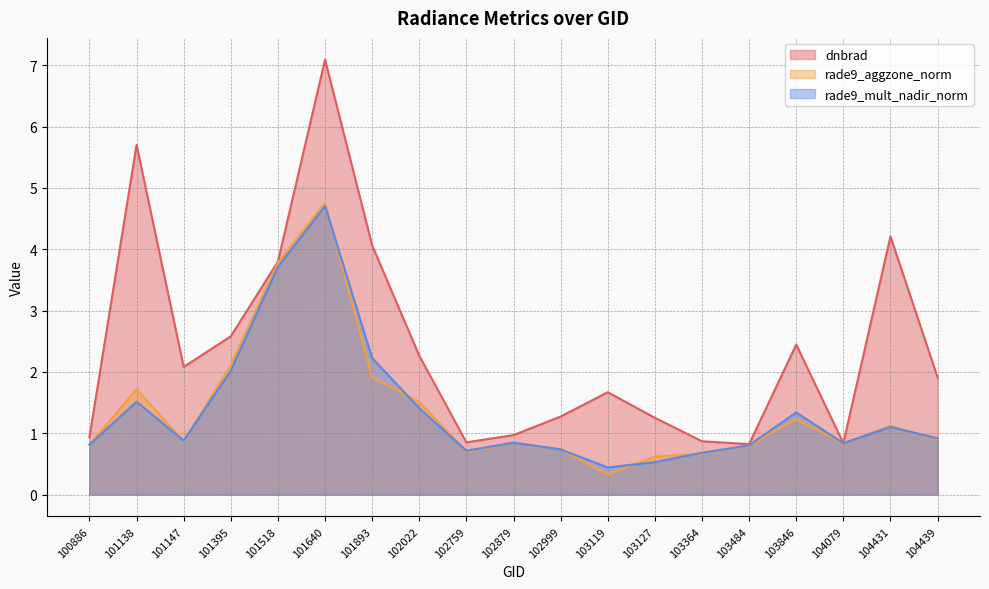

What is the average value of the dnbrad series?

2.4